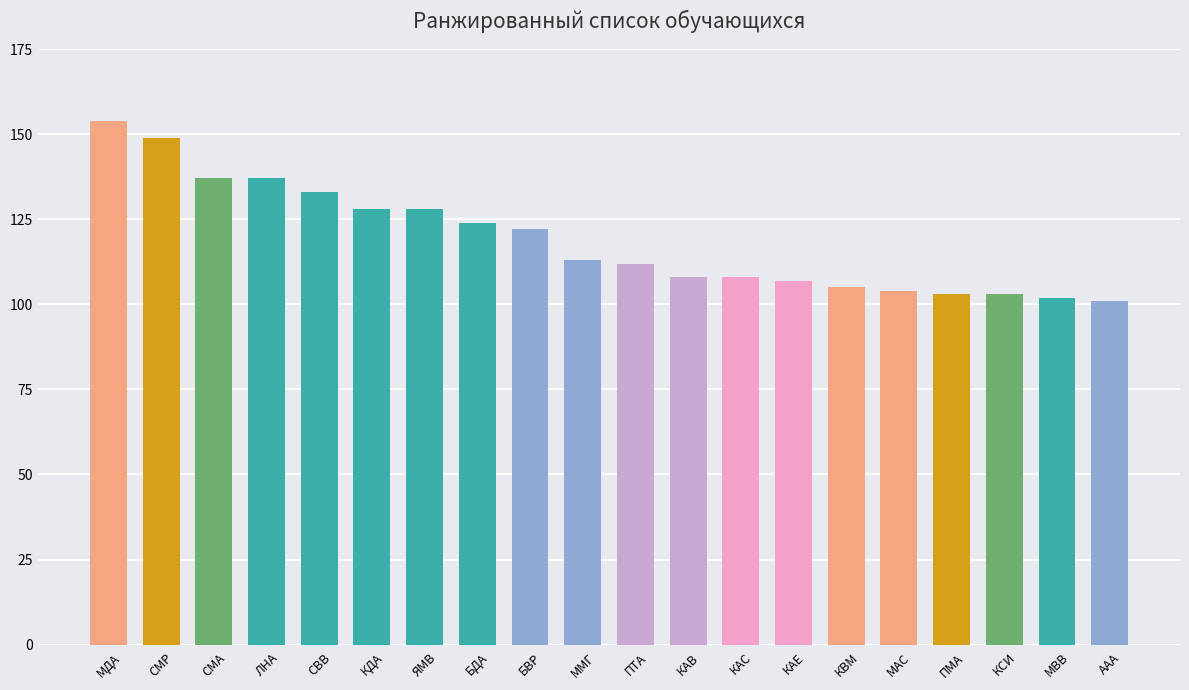

What is the change in value from СМА to ПМА?

-34